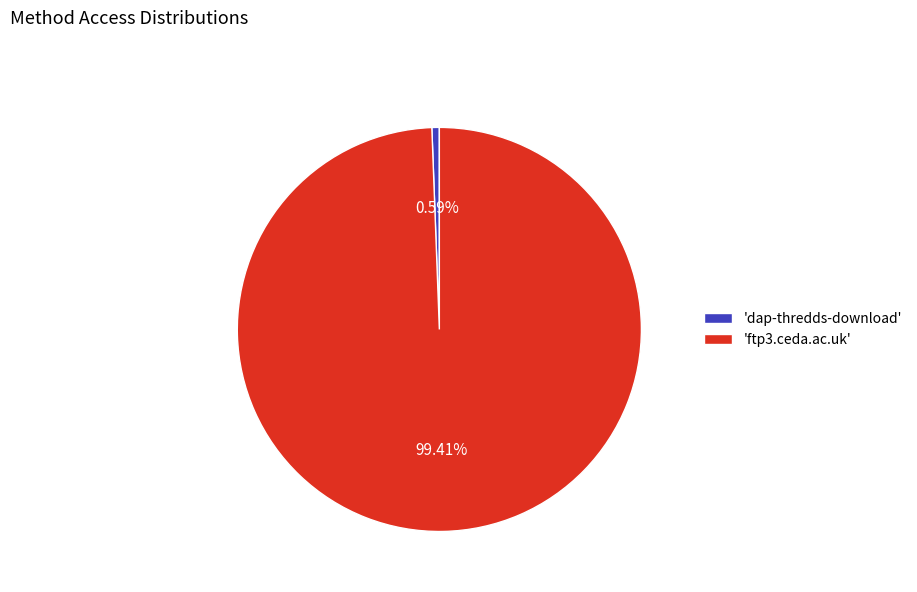

Rank the categories by value from lowest to highest.

'dap-thredds-download', 'ftp3.ceda.ac.uk'